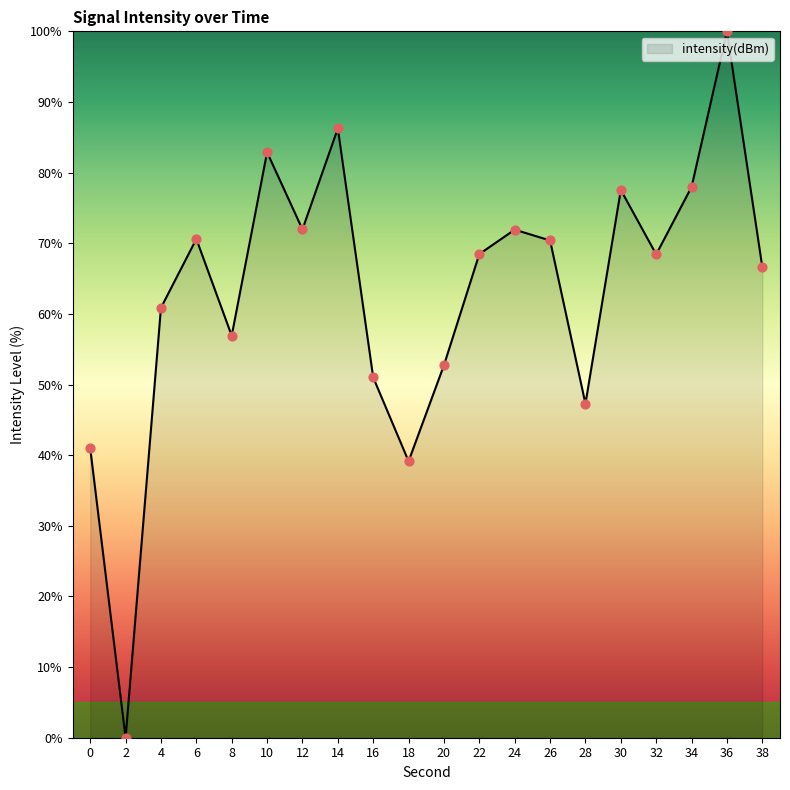

What is the ratio of the value at 22 to the value at 24?

1.0